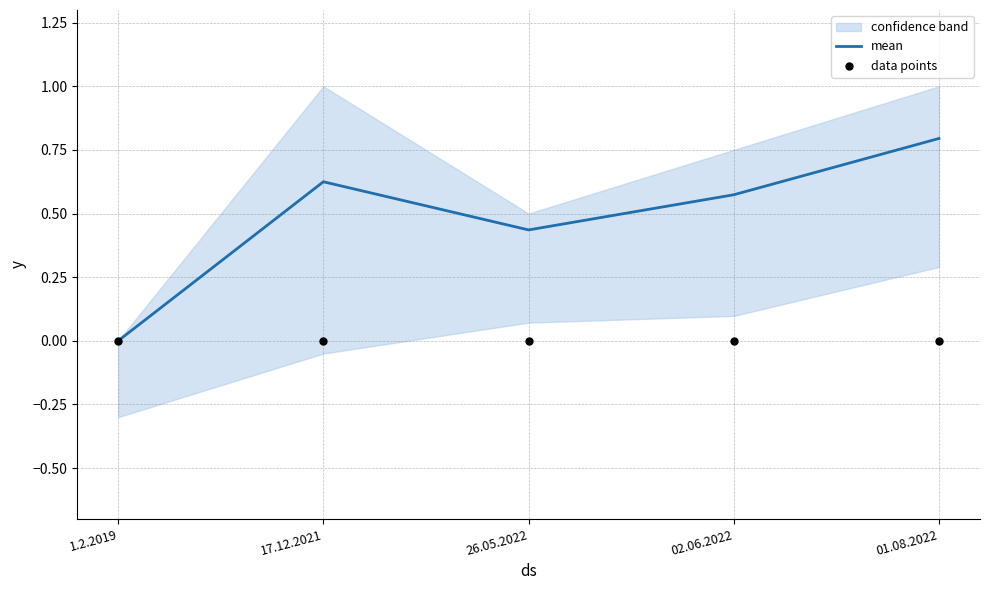

Is the value of mean at 26.05.2022 greater than the value of data points at 01.08.2022?

Yes